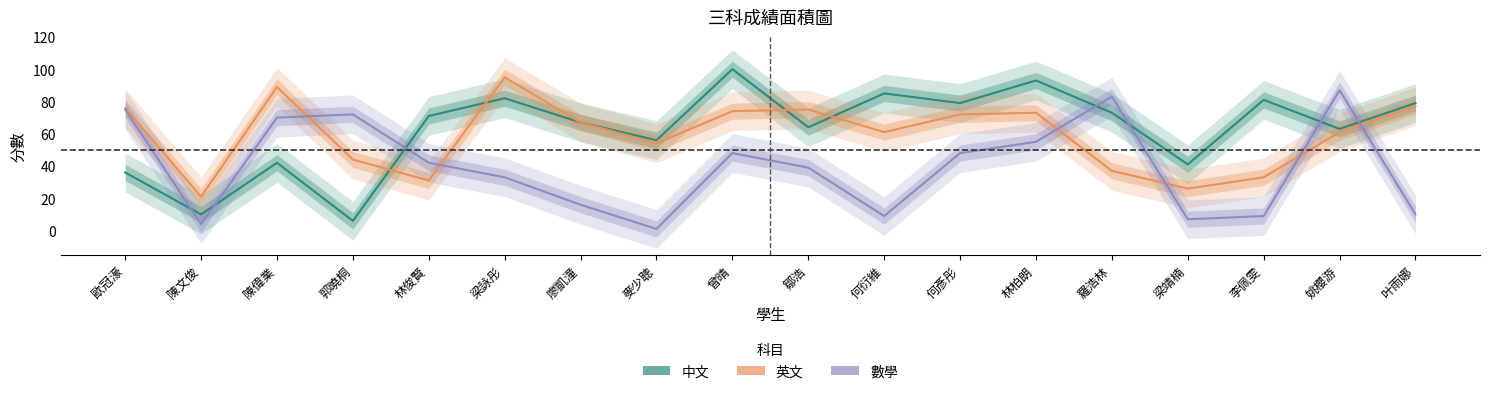

Does the chart have visible grid lines?

No